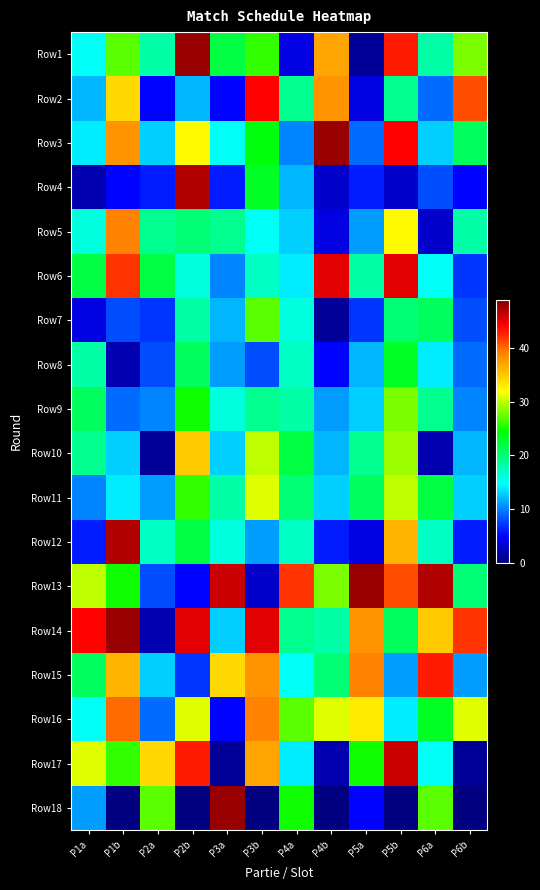

Reading left to right, list all the values displayed in this chart.

Row1: P1a=15	P1b=27	P2a=18	P2b=48	P3a=22	P3b=26	P4a=4	P4b=37	P5a=1	P5b=43	P6a=18	P6b=28
Row2: P1a=12	P1b=34	P2a=5	P2b=12	P3a=5	P3b=44	P4a=19	P4b=38	P5a=4	P5b=19	P6a=9	P6b=41
Row3: P1a=14	P1b=38	P2a=13	P2b=32	P3a=15	P3b=24	P4a=10	P4b=48	P5a=9	P5b=44	P6a=13	P6b=21
Row4: P1a=2	P1b=5	P2a=6	P2b=47	P3a=6	P3b=23	P4a=12	P4b=3	P5a=6	P5b=3	P6a=8	P6b=5
Row5: P1a=16	P1b=39	P2a=19	P2b=20	P3a=19	P3b=15	P4a=13	P4b=4	P5a=11	P5b=32	P6a=3	P6b=18
Row6: P1a=22	P1b=42	P2a=22	P2b=16	P3a=10	P3b=17	P4a=14	P4b=45	P5a=18	P5b=45	P6a=15	P6b=7
Row7: P1a=4	P1b=8	P2a=7	P2b=18	P3a=12	P3b=27	P4a=16	P4b=1	P5a=7	P5b=20	P6a=21	P6b=8
Row8: P1a=18	P1b=2	P2a=8	P2b=21	P3a=11	P3b=8	P4a=17	P4b=5	P5a=12	P5b=23	P6a=14	P6b=9
Row9: P1a=21	P1b=9	P2a=10	P2b=25	P3a=16	P3b=19	P4a=18	P4b=11	P5a=13	P5b=28	P6a=19	P6b=10
Row10: P1a=19	P1b=13	P2a=1	P2b=35	P3a=13	P3b=30	P4a=22	P4b=12	P5a=19	P5b=29	P6a=2	P6b=12
Row11: P1a=10	P1b=14	P2a=11	P2b=26	P3a=18	P3b=31	P4a=20	P4b=13	P5a=21	P5b=30	P6a=22	P6b=13
Row12: P1a=6	P1b=47	P2a=17	P2b=22	P3a=16	P3b=11	P4a=17	P4b=6	P5a=4	P5b=36	P6a=17	P6b=6
Row13: P1a=30	P1b=25	P2a=8	P2b=5	P3a=46	P3b=3	P4a=42	P4b=28	P5a=48	P5b=41	P6a=47	P6b=20
Row14: P1a=44	P1b=48	P2a=2	P2b=45	P3a=13	P3b=45	P4a=19	P4b=18	P5a=38	P5b=21	P6a=35	P6b=42
Row15: P1a=21	P1b=36	P2a=13	P2b=7	P3a=34	P3b=38	P4a=15	P4b=20	P5a=39	P5b=11	P6a=43	P6b=11
Row16: P1a=15	P1b=40	P2a=9	P2b=31	P3a=5	P3b=39	P4a=27	P4b=31	P5a=33	P5b=14	P6a=23	P6b=31
Row17: P1a=31	P1b=26	P2a=34	P2b=43	P3a=1	P3b=37	P4a=14	P4b=2	P5a=25	P5b=46	P6a=15	P6b=1
Row18: P1a=11	P1b=0	P2a=27	P2b=0	P3a=48	P3b=0	P4a=25	P4b=0	P5a=5	P5b=0	P6a=27	P6b=0